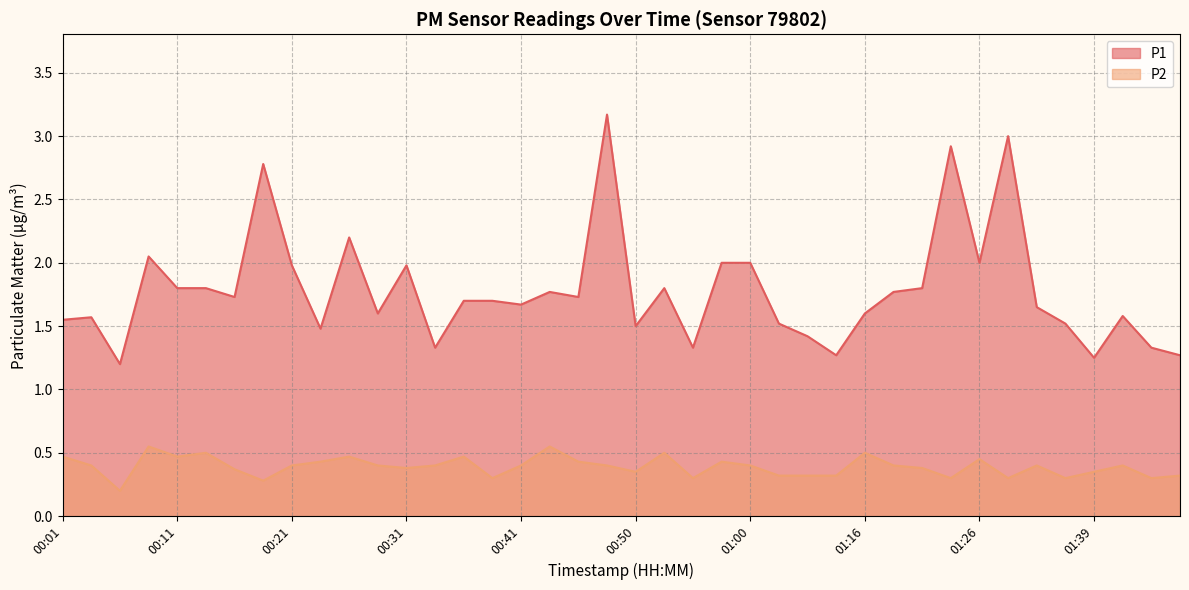

The value of P1 at 00:36 is 0.8. True or false?

False